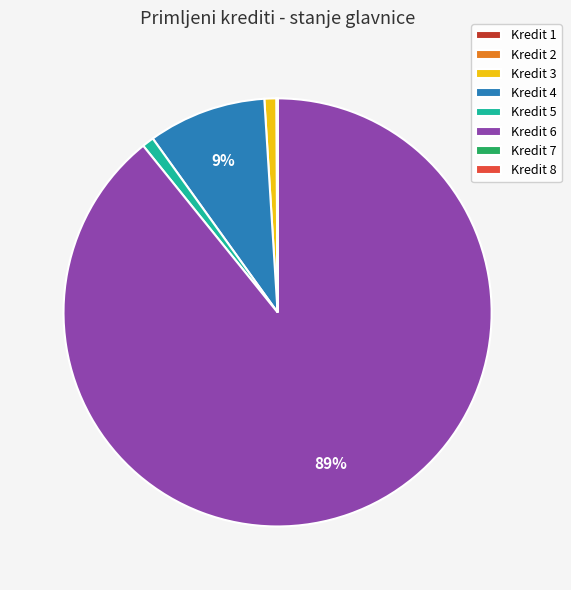

Which category has the biggest portion of the pie?

Kredit 6